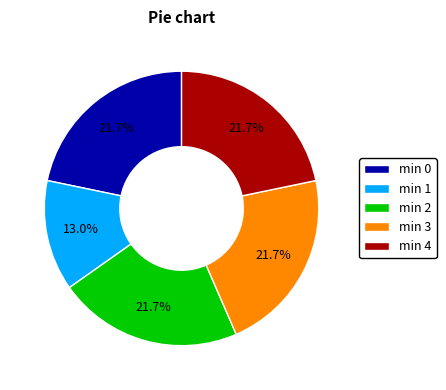

Do min 0 and min 3 together represent more than half of the pie?

No